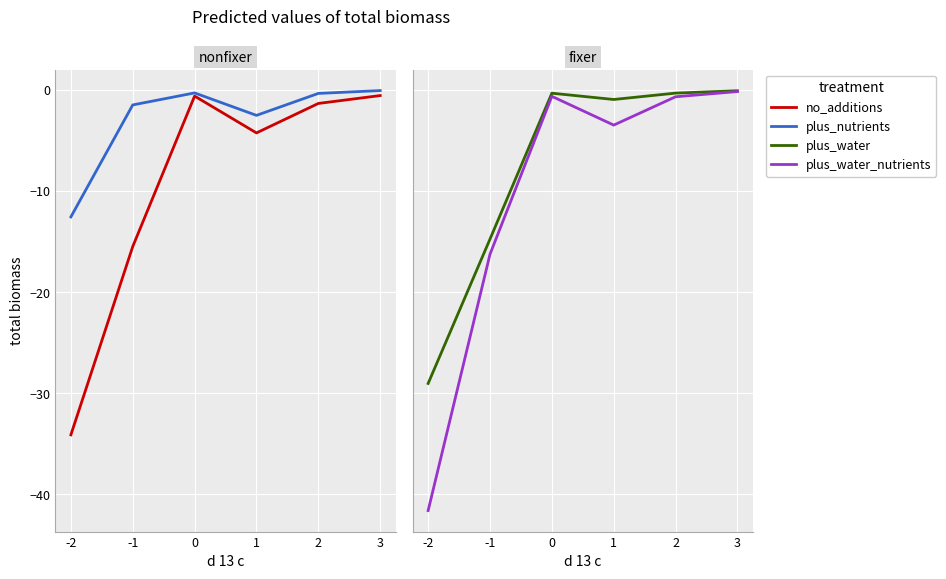

Reading right to left, extract all data points from this chart.

no_additions: -0.6	-1.4	-4.3	-0.6	-15.5	-34.1
plus_nutrients: -0.1	-0.4	-2.5	-0.3	-1.5	-12.6
plus_water: -0.1	-0.3	-1.0	-0.3	-14.8	-29.0
plus_water_nutrients: -0.2	-0.7	-3.5	-0.6	-16.3	-41.6